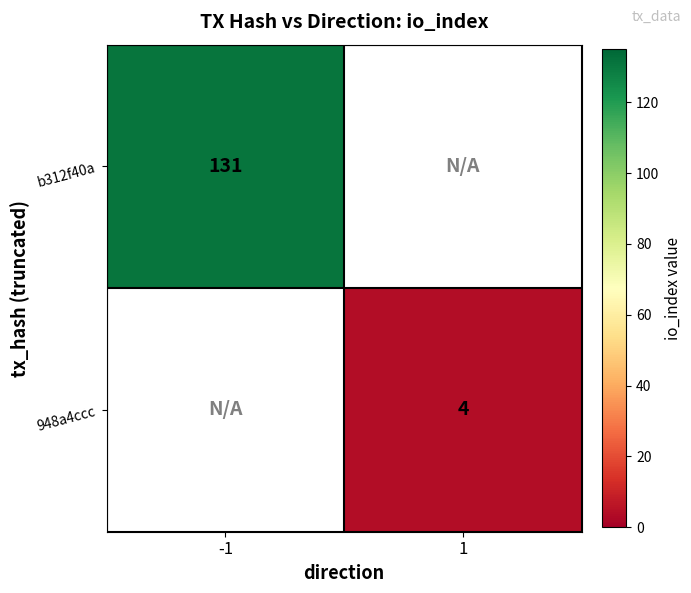

How many values in 948a4ccc are above zero?

1